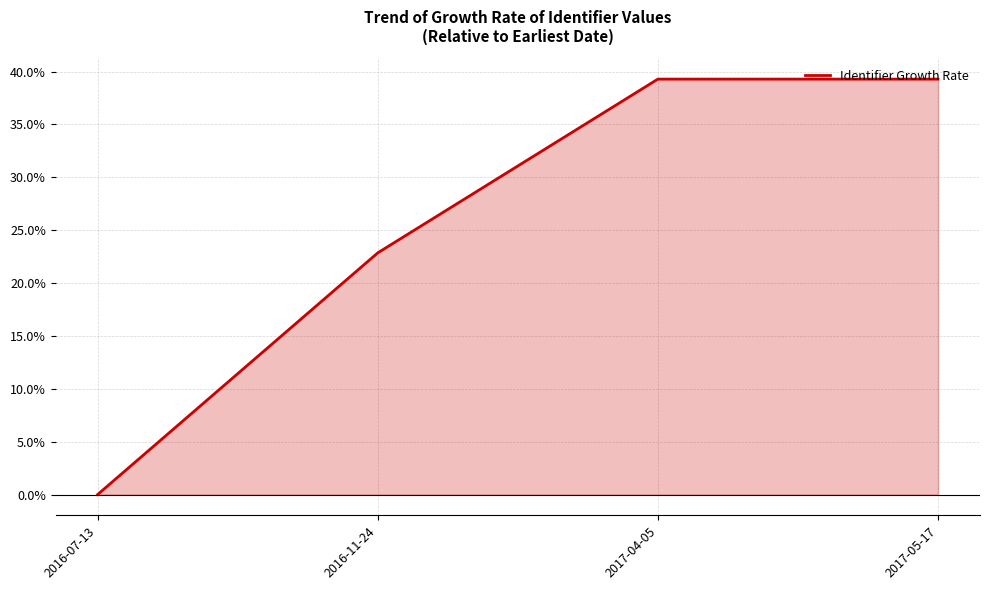

At which category does the data reach its first local peak?

2017-04-05